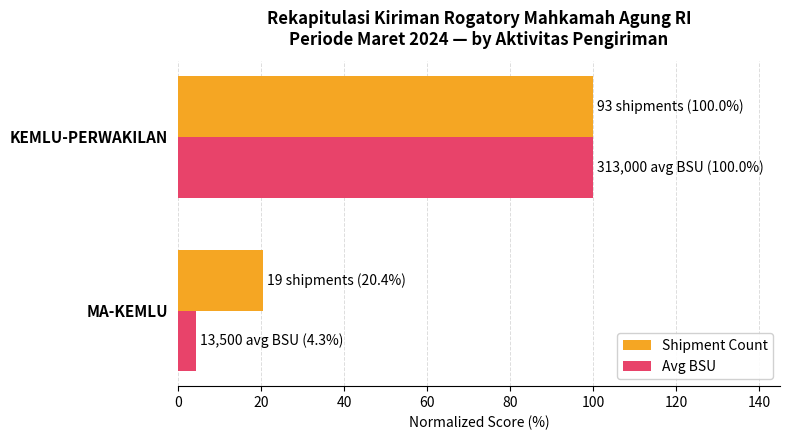

At which category is the sum across all series the highest?

KEMLU-PERWAKILAN